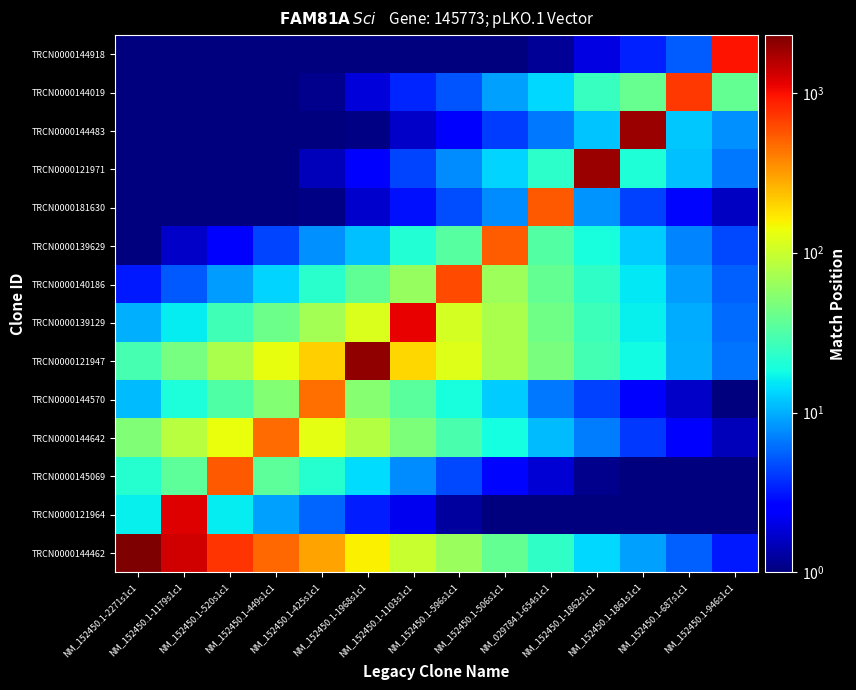

What is the total value across all series at NM_152450.1-506s1c1?

853.2